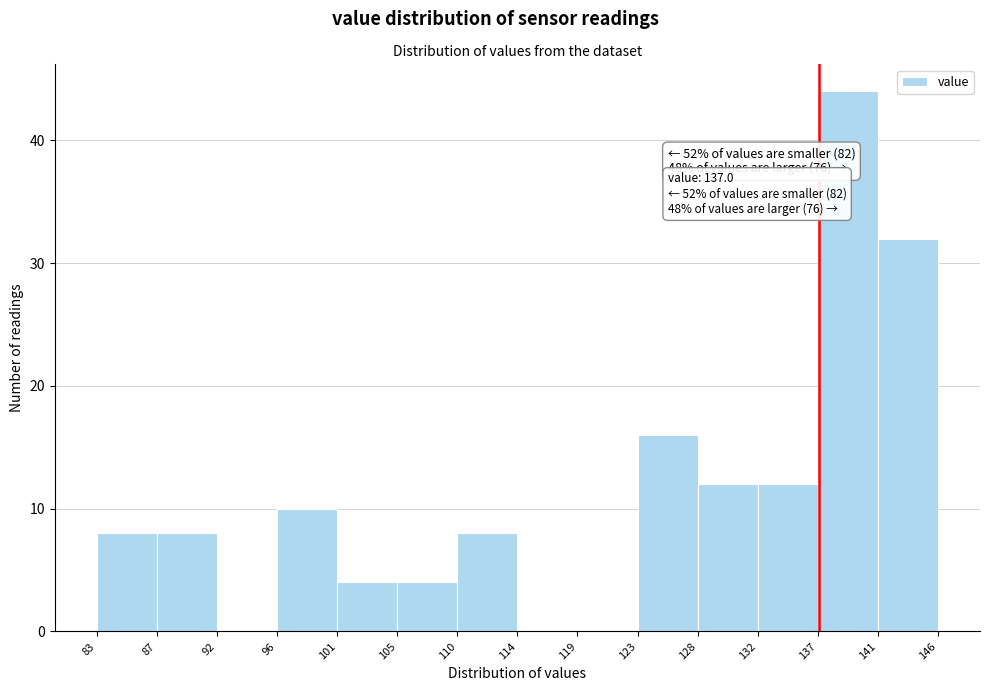

Over which range of the x-axis is the bar tallest?

137 to 141